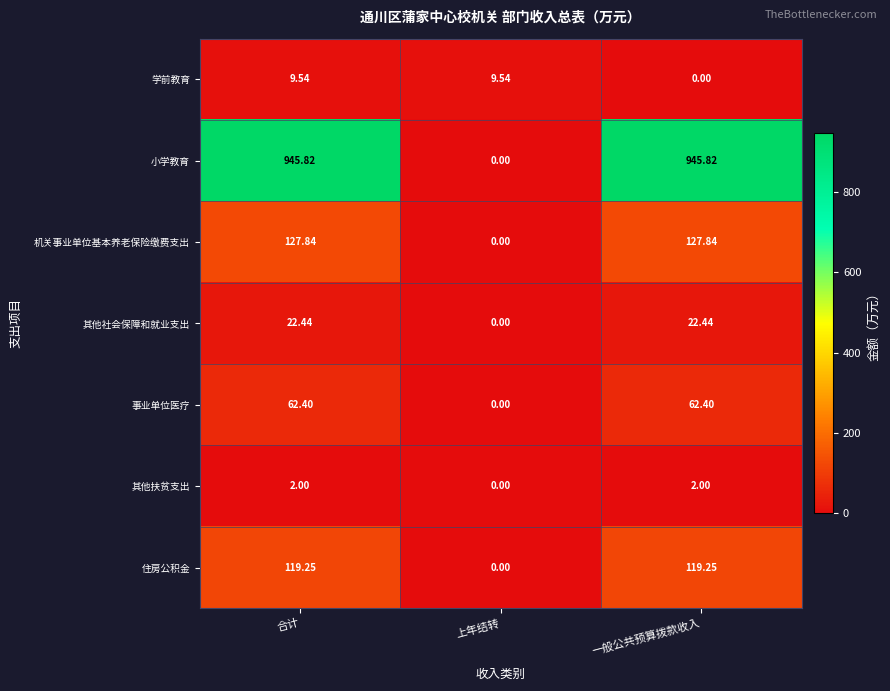

How many data points does each series have?

3